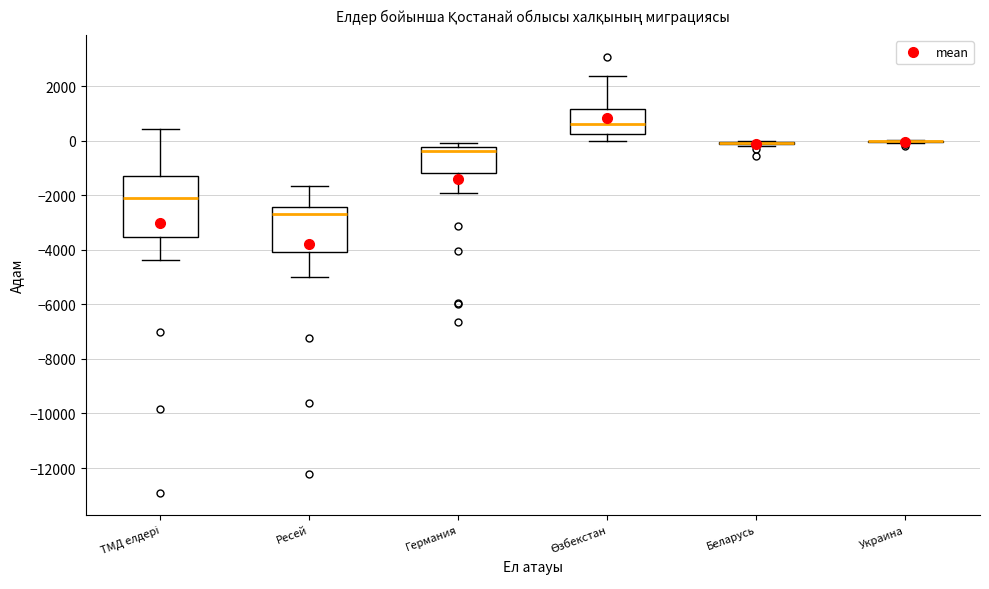

Reading left to right, transcribe this box plot: for each box, give where its median line is, the range the box spans, and where its two whiskers end, as read against the y-axis. The values are not printed on the chart, so give them approximately, as read against the axis.

ТМД елдері: median -2200, box -3600 to -1200, whiskers -4400 to 400
Ресей: median -2600, box -4000 to -2400, whiskers -5000 to -1600
Германия: median -400, box -1200 to -200, whiskers -2000 to 0
Өзбекстан: median 600, box 200 to 1200, whiskers 0 to 2400
Беларусь: box collapsed to a line at 0, whiskers -200 to 0
Украина: box collapsed to a line at 0, whiskers 0 to 0